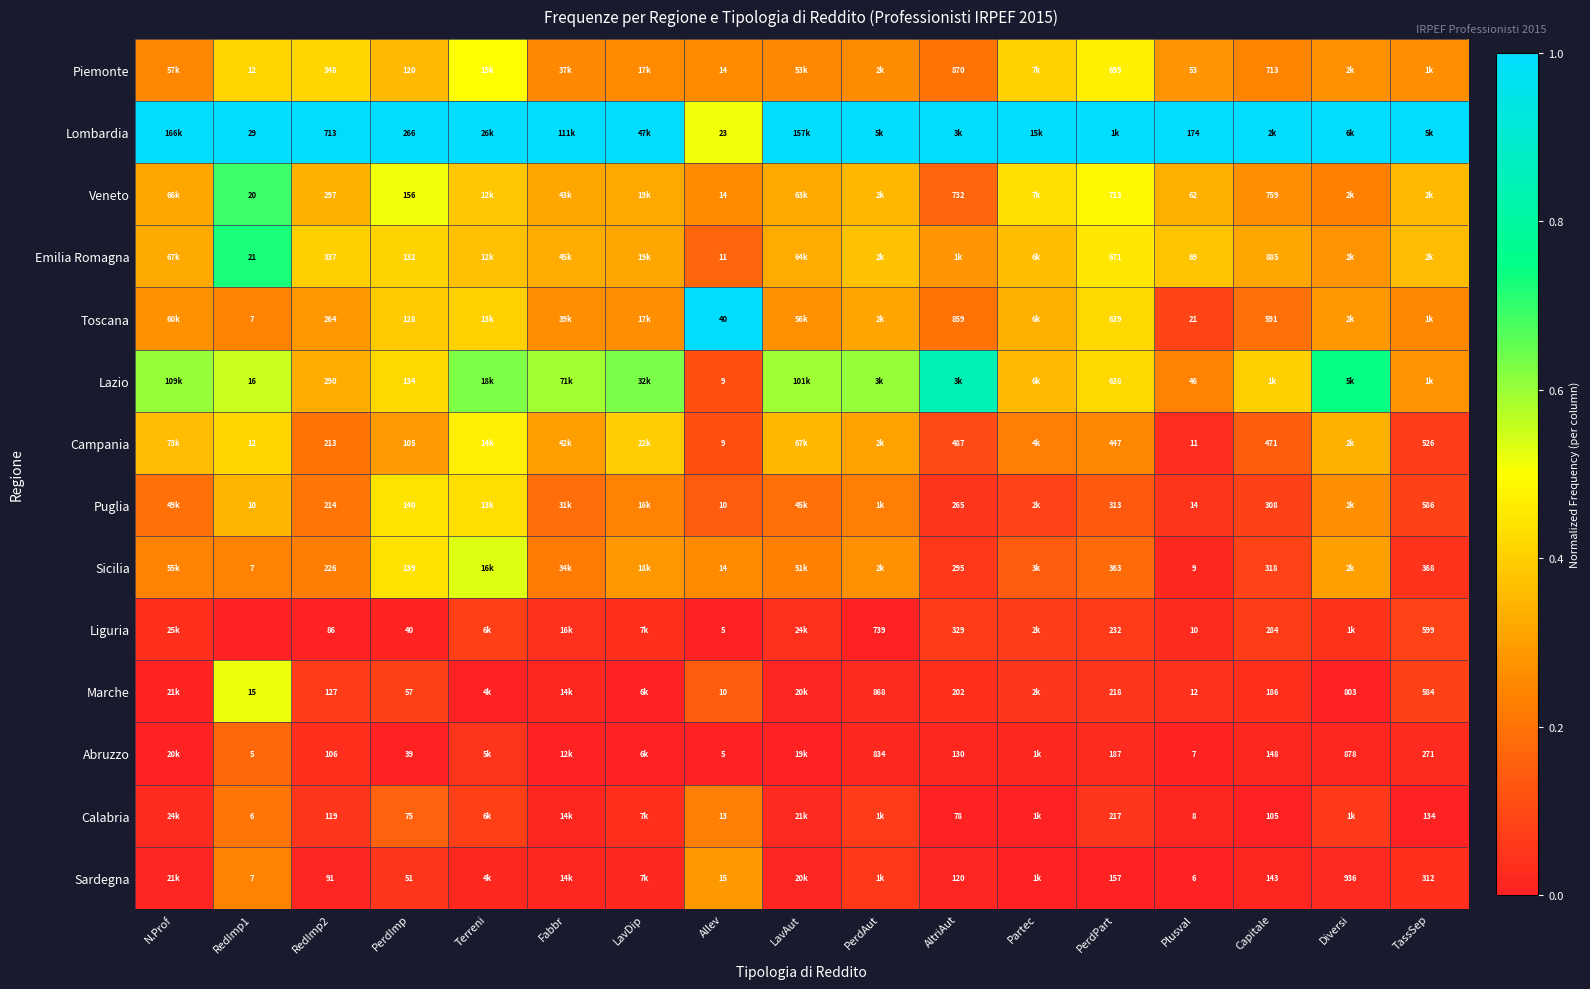

What is the spread (max minus min) of values at Terreni?

1.0